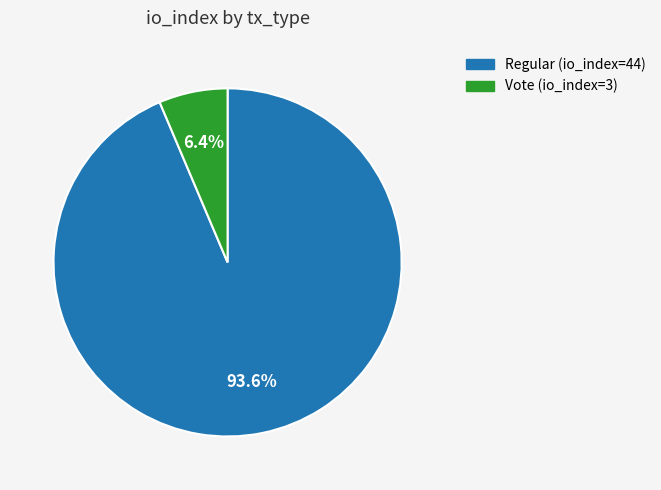

Is it true that Vote (io_index=3) is 16% of the pie?

False